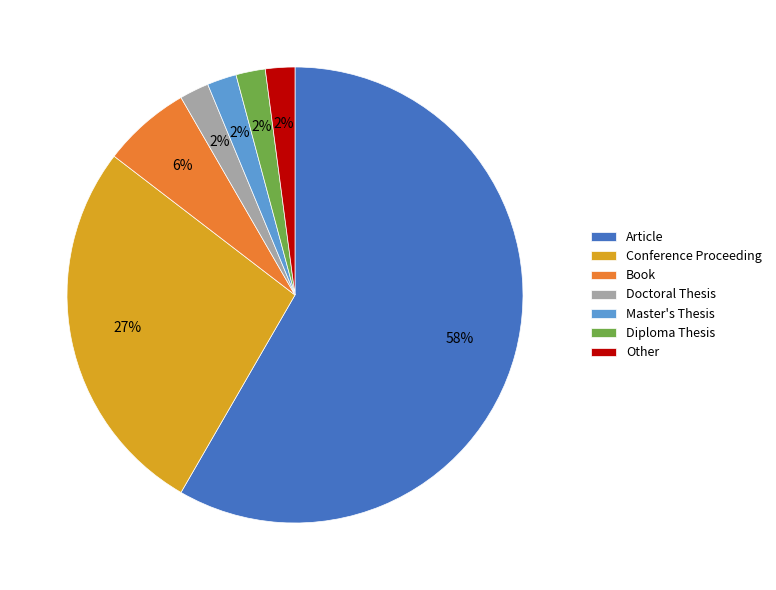

To the nearest percent, what portion does Doctoral Thesis represent?

2%